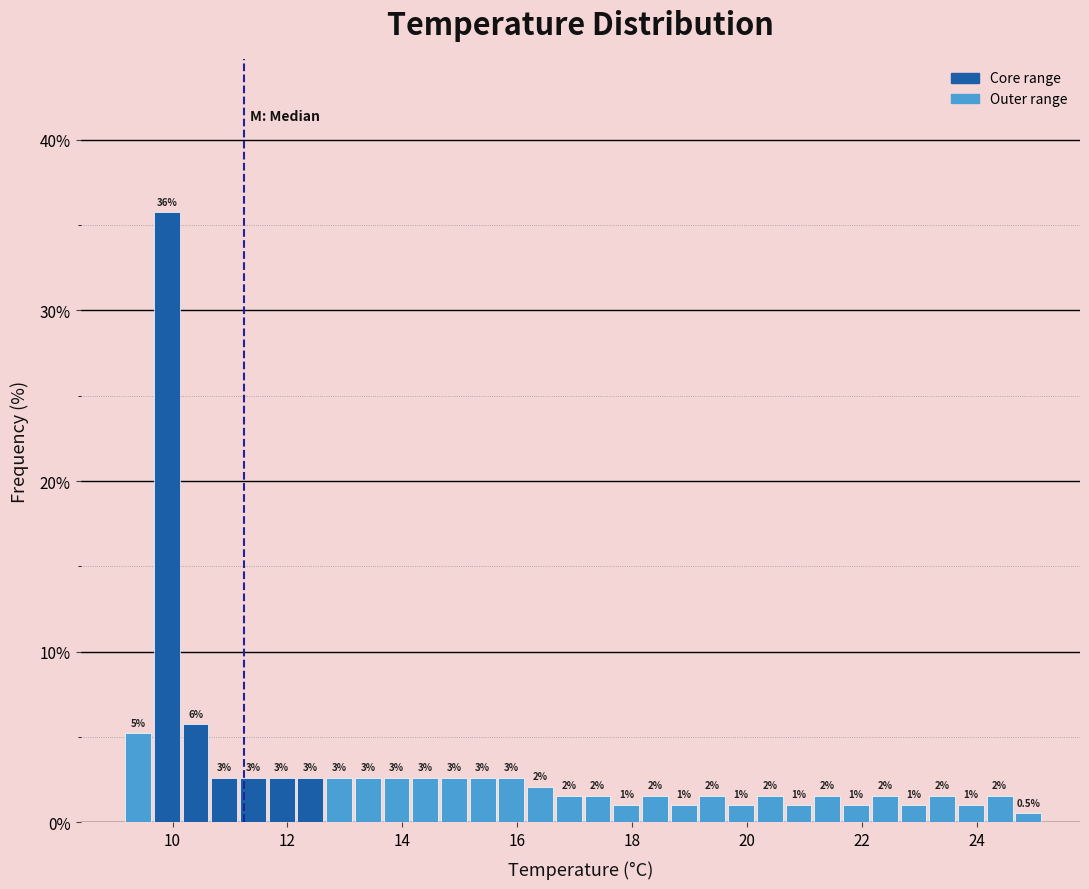

Around what value on the x-axis is the tallest bar? Give the approximate position of its centre, as read against the axis.

10.0